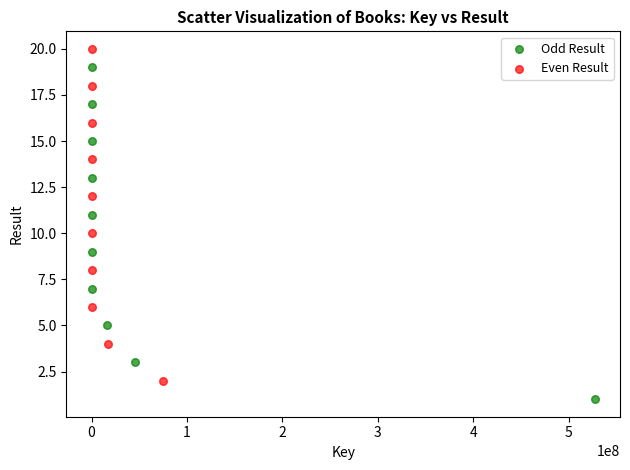

Which series reaches the minimum Y coordinate?

Odd Result